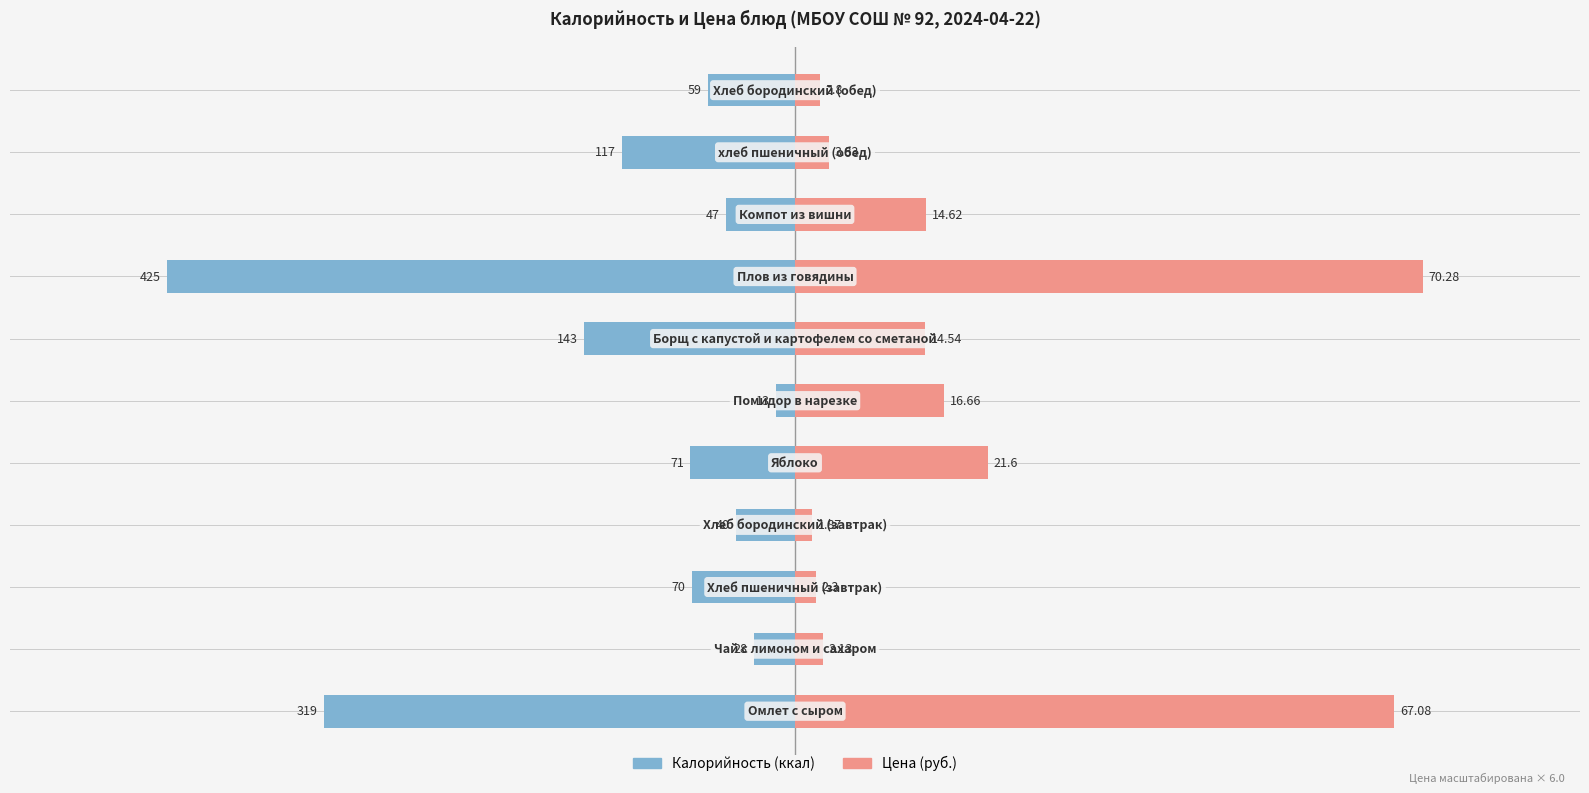

What is the value of the Калорийность bar at the 5th from the left?

-71.0